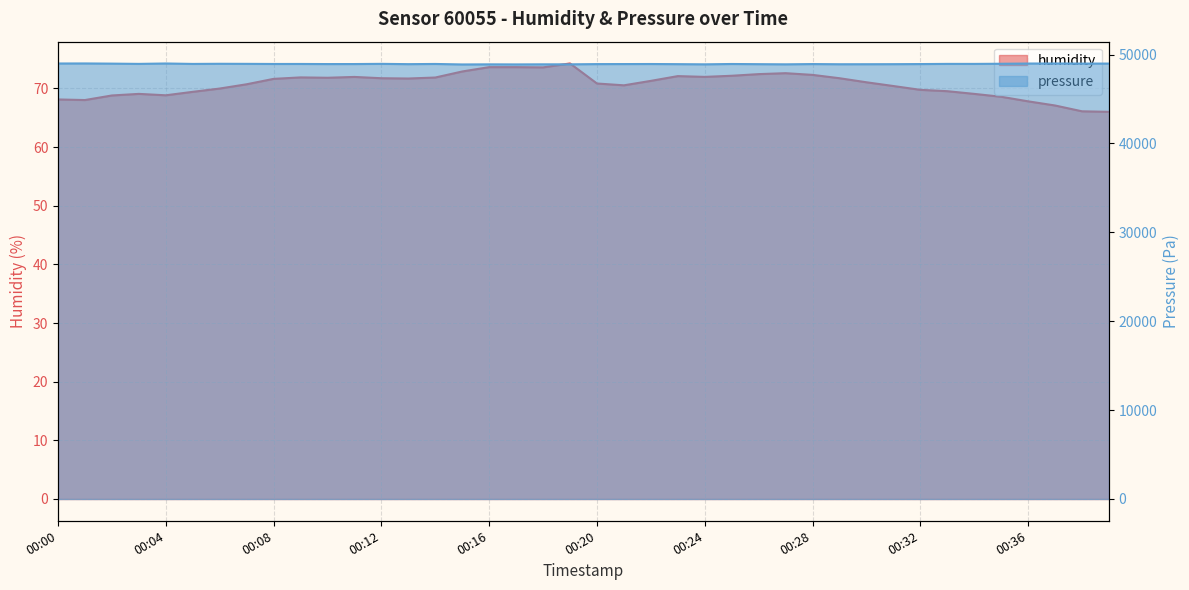

Where does the humidity series first go above 71?

00:08